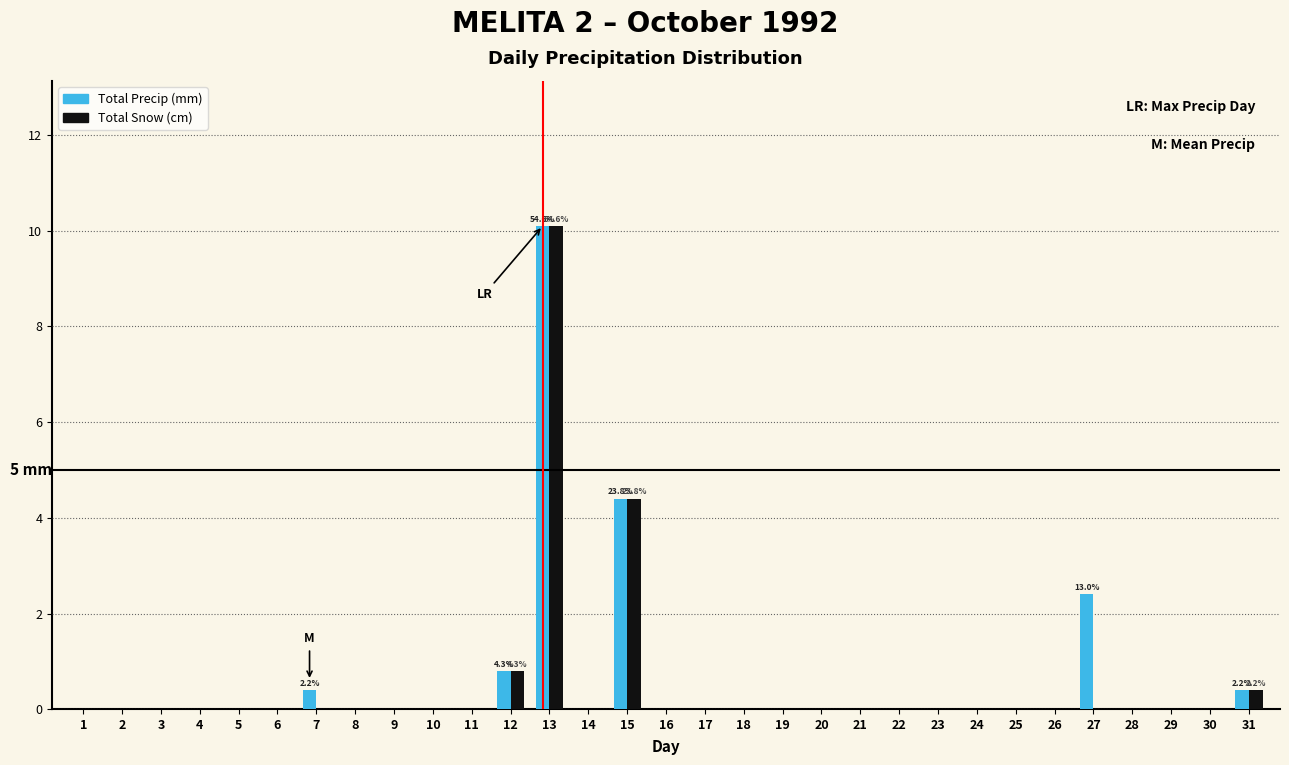

Where is Total Precip (mm) nearest to the value 5?

15